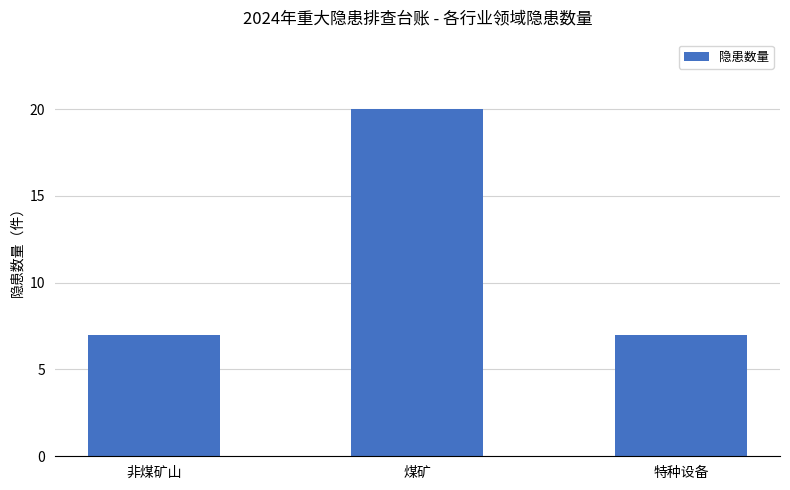

What is the label of the 3rd bar from the right?

非煤矿山